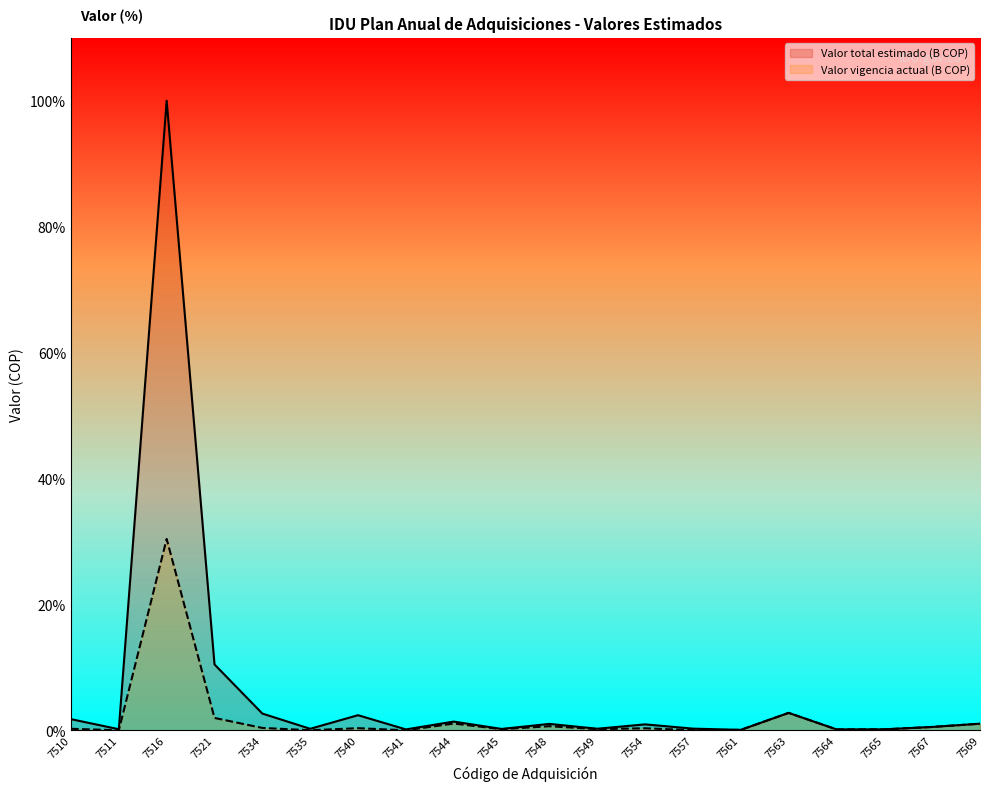

Where is the first local maximum for Valor total estimado (B COP)?

7516